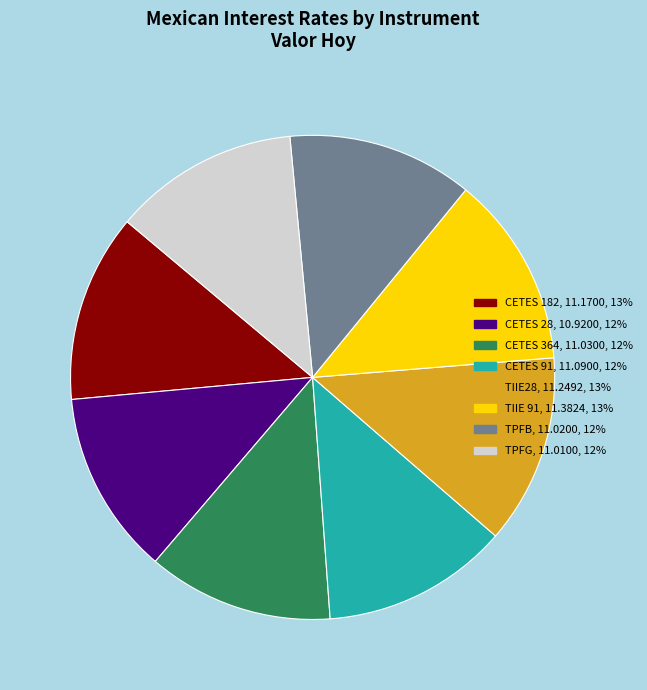

The CETES 28 slice represents 12% of the pie. True or false?

True